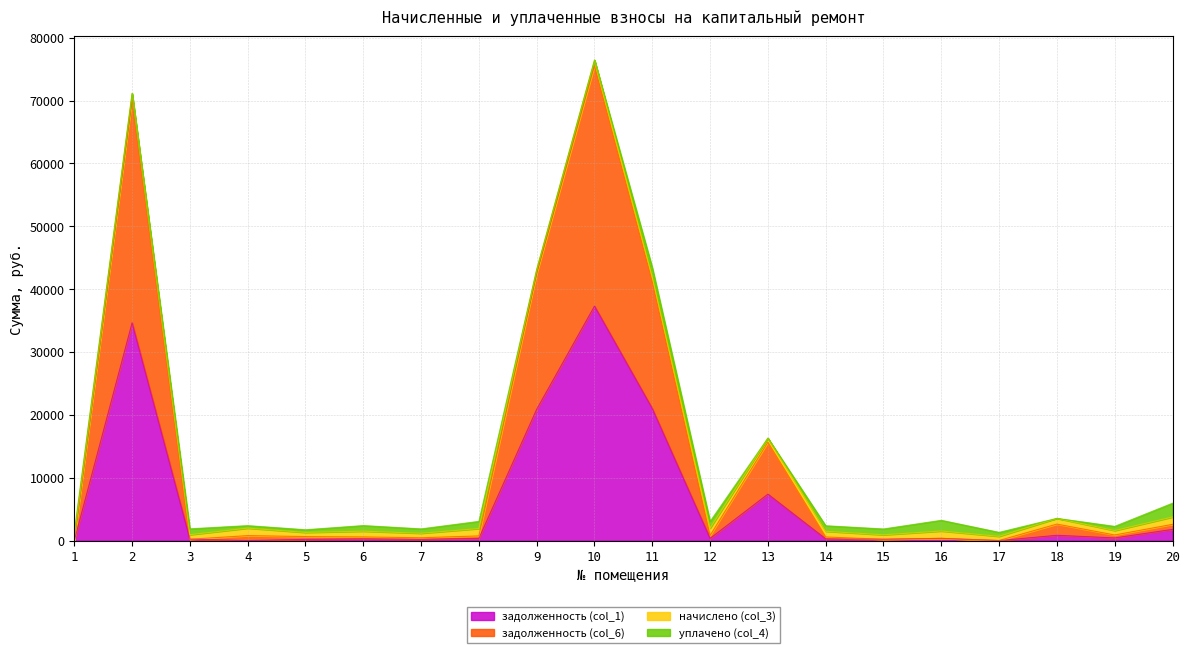

Which series has the largest range (max minus min)?

задолженность (col_6)